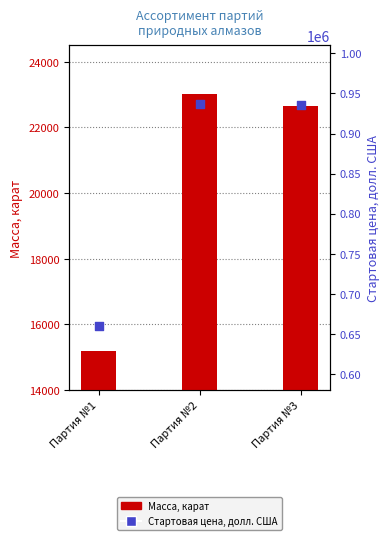

At which category is the sum across all series the highest?

Партия №2